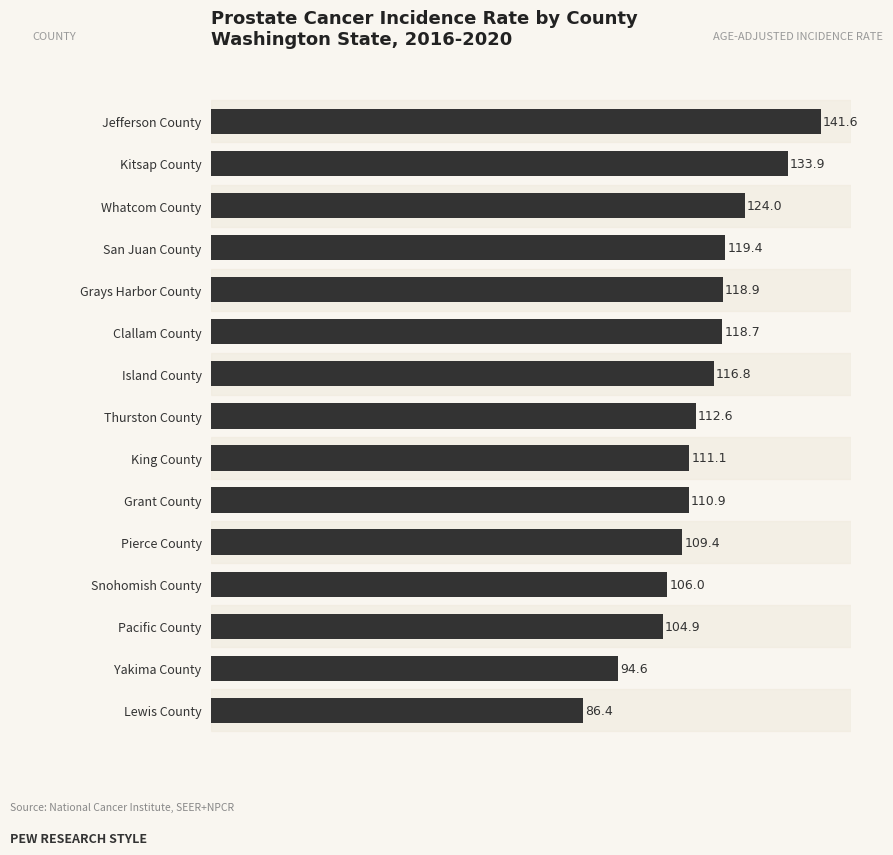

Is it true that the value at Lewis County is 86.4?

True